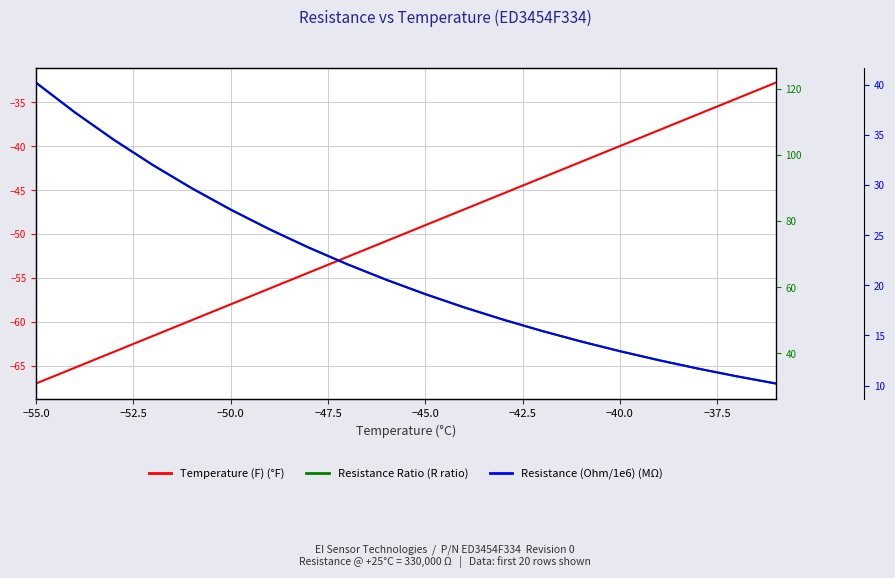

At which label is Resistance Ratio closest to 76?

−40.0